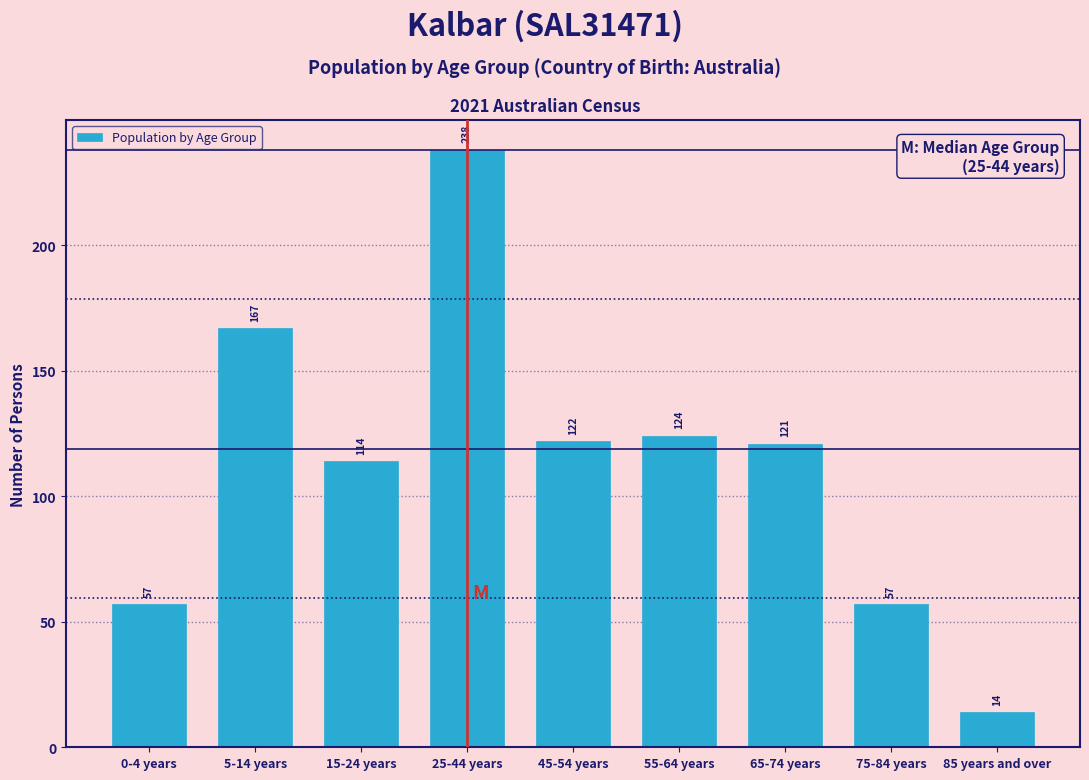

Reading left to right, transcribe all the data shown in this chart.

0-4 years=57	5-14 years=167	15-24 years=114	25-44 years=238	45-54 years=122	55-64 years=124	65-74 years=121	75-84 years=57	85 years and over=14